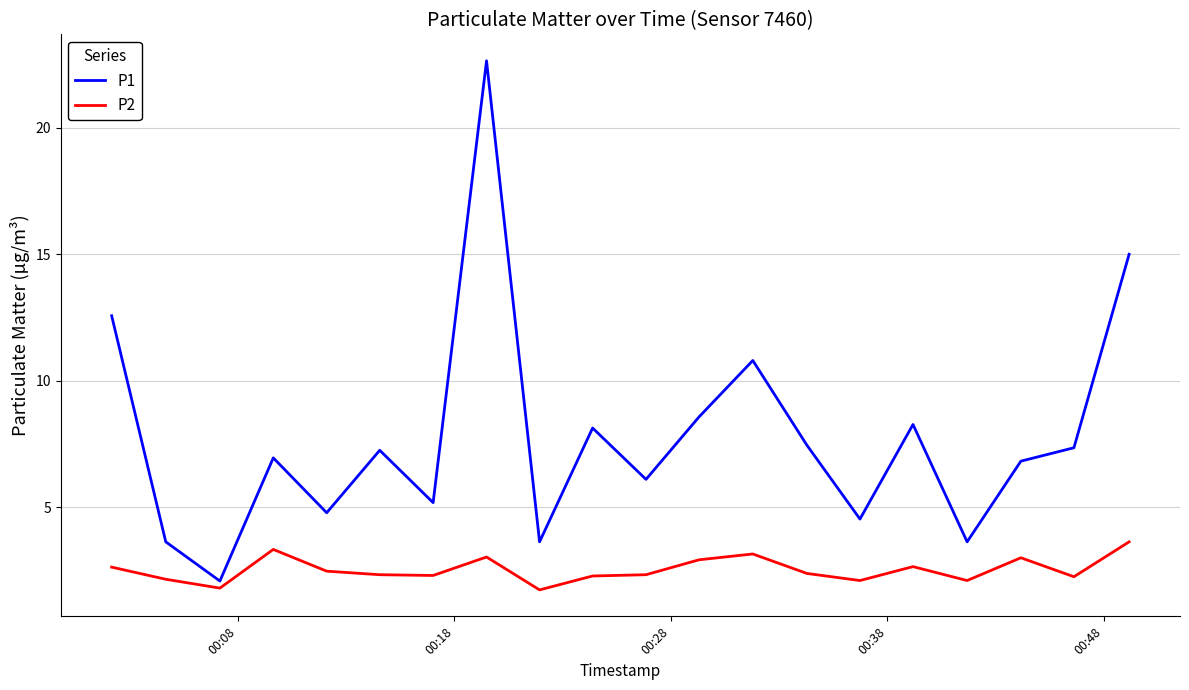

List the series in order of their peak value, highest first.

P1, P2